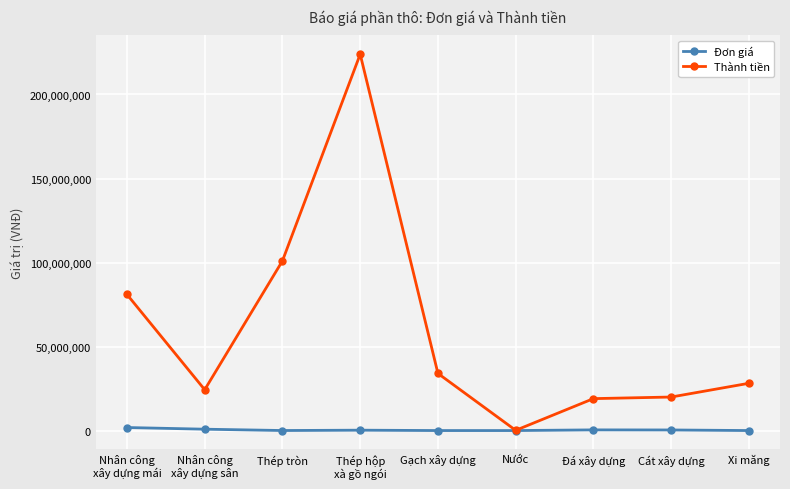

Where is the first local minimum for Thành tiền?

Nhân công
xây dựng sân